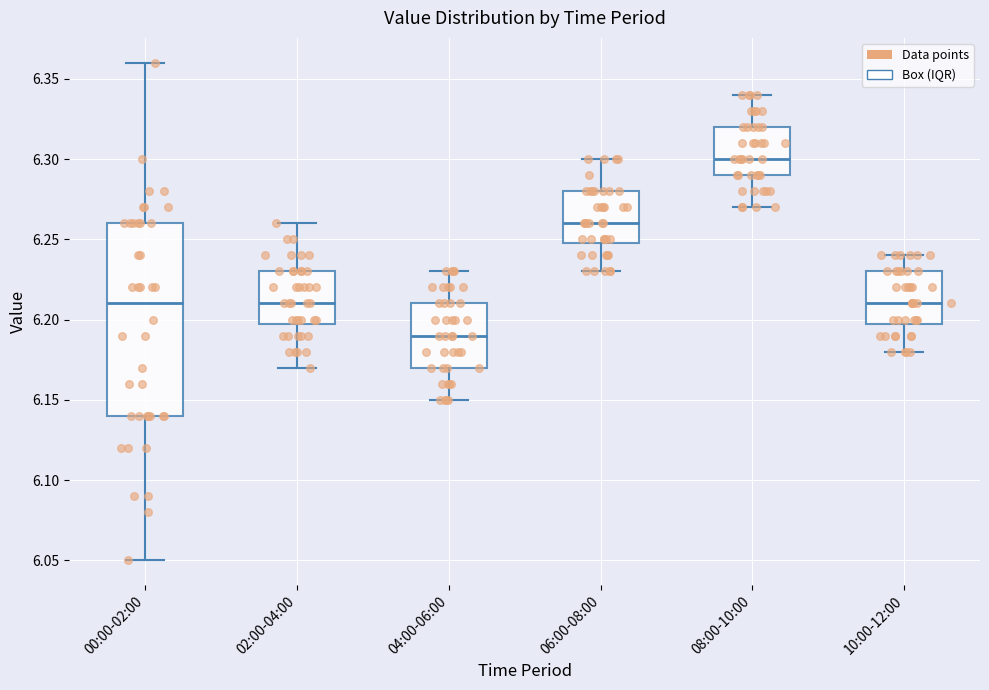

Which box's median line is the highest?

08:00-10:00